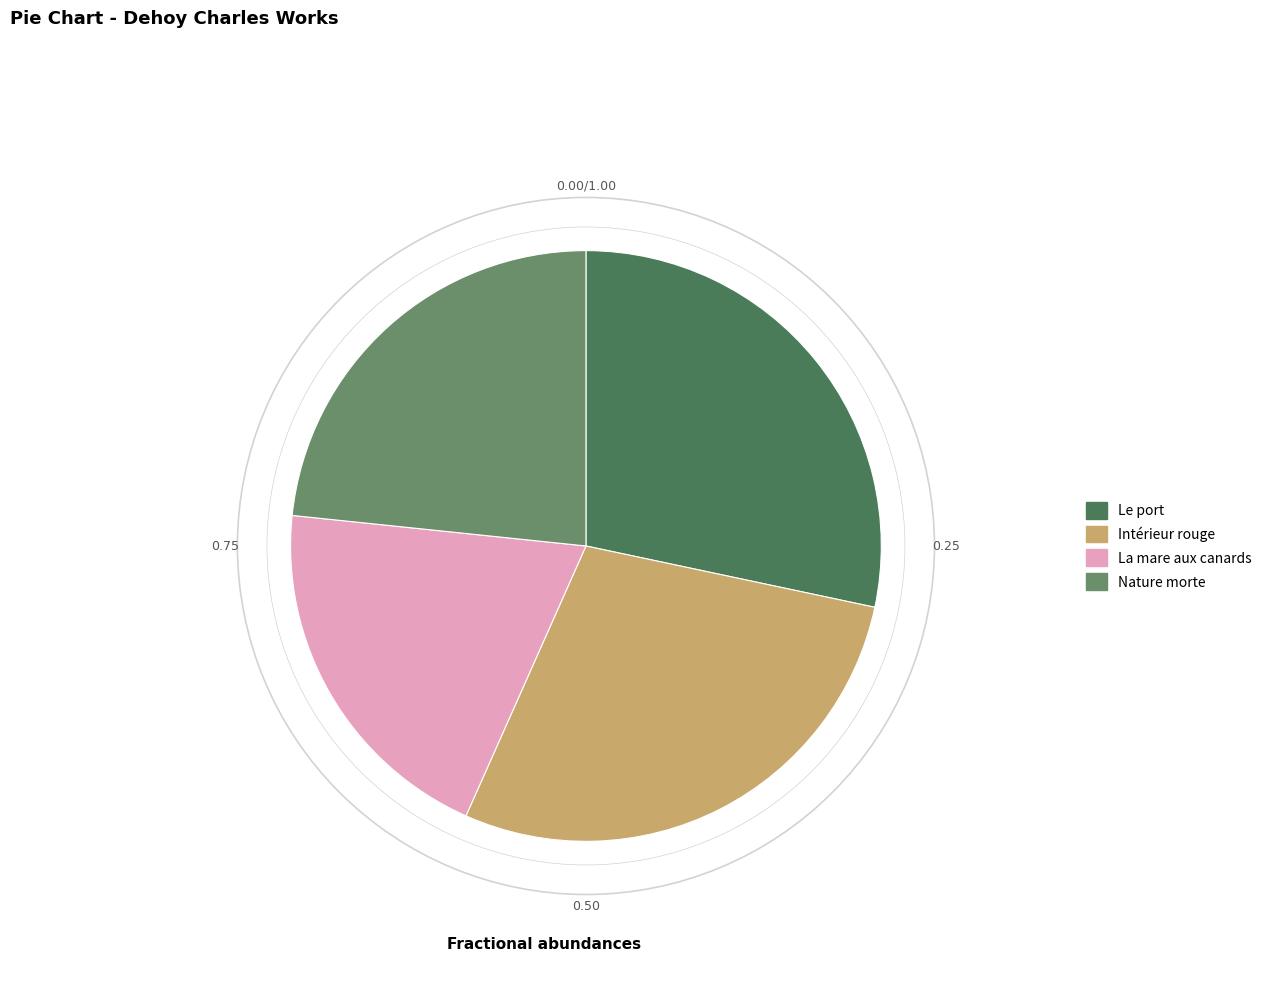

Is there any slice that represents more than half of the pie?

No